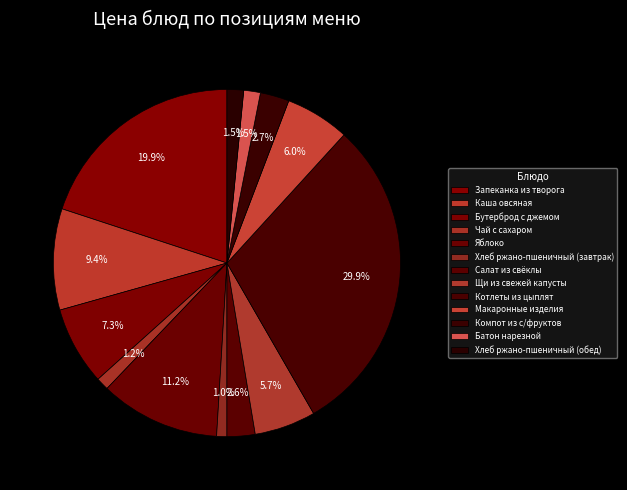

Which category has the biggest portion of the pie?

Котлеты из цыплят